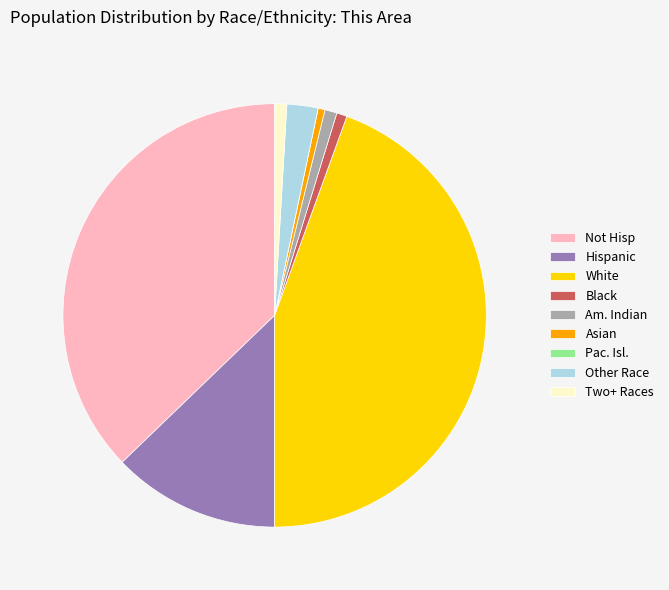

The Asian slice represents 11% of the pie. True or false?

False